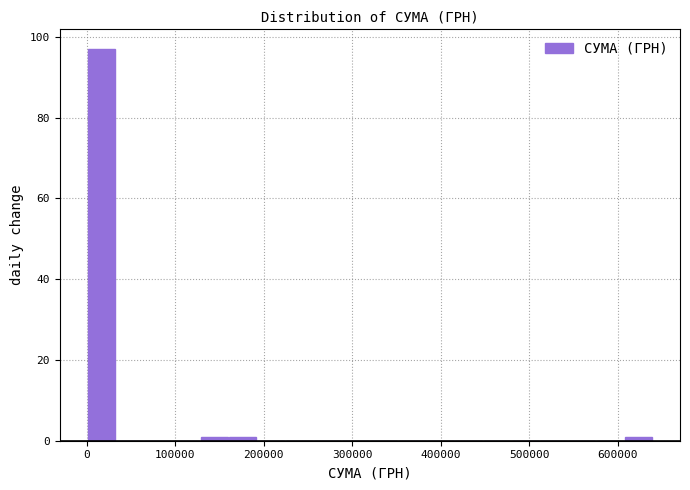

Read against the x-axis, roughly where is the centre of the tallest bar?

20000